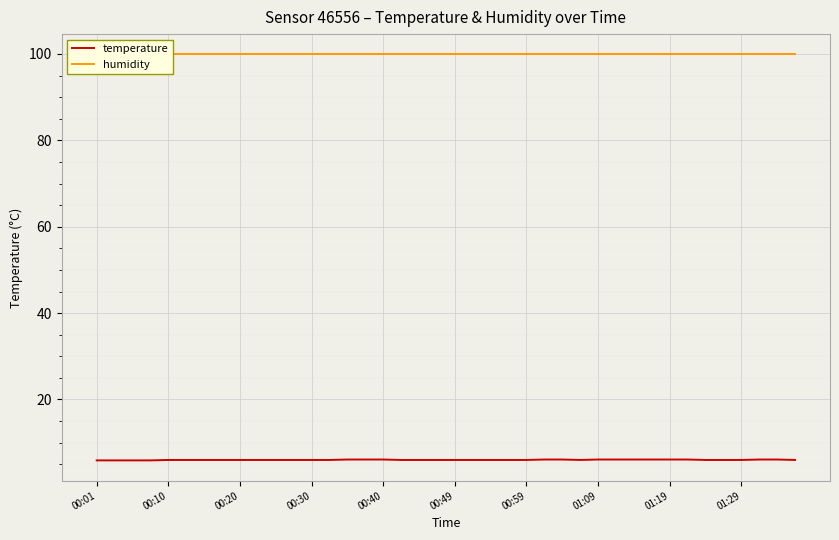

What value does the humidity series have at 34?

99.9